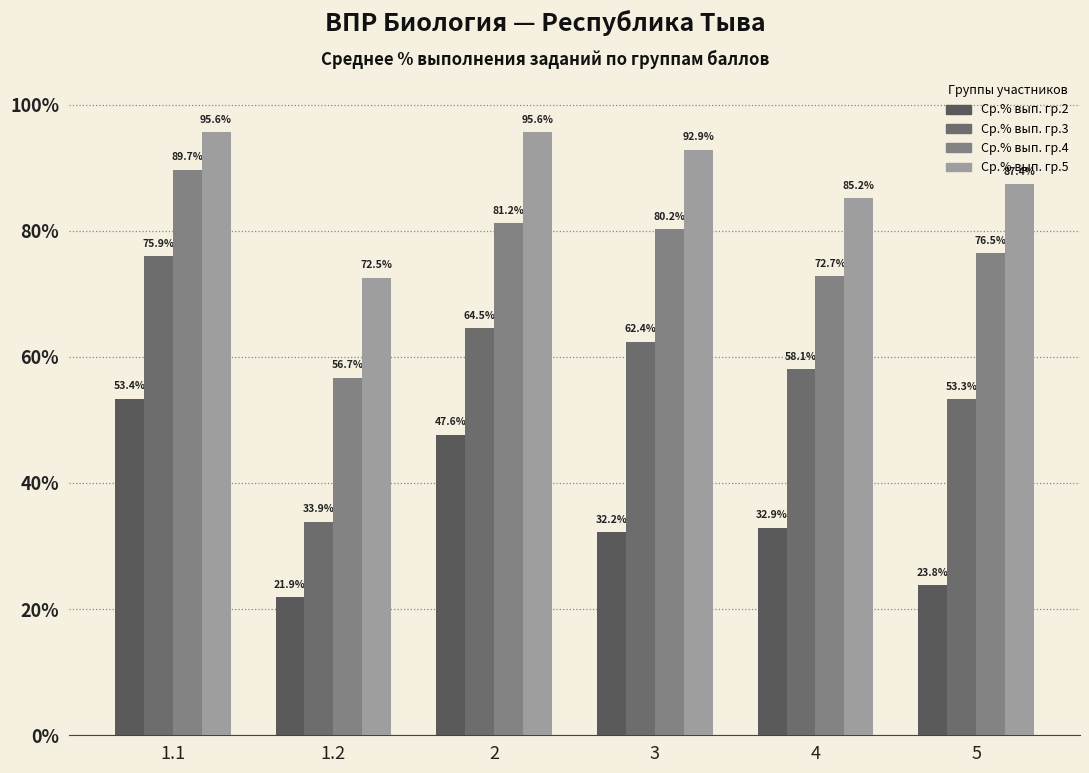

What is the difference between the highest and lowest values at 1.1?

42.2